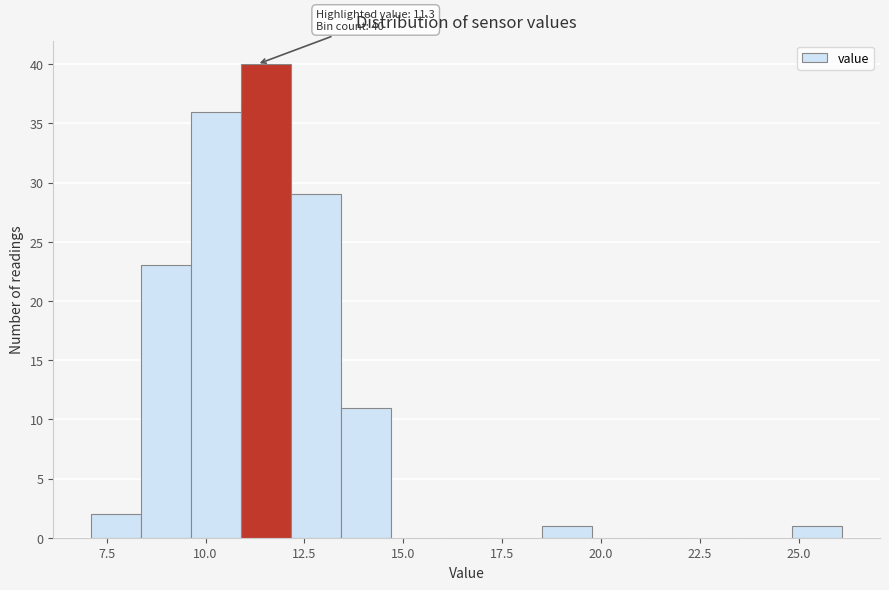

Read against the x-axis, roughly where is the centre of the tallest bar?

11.5